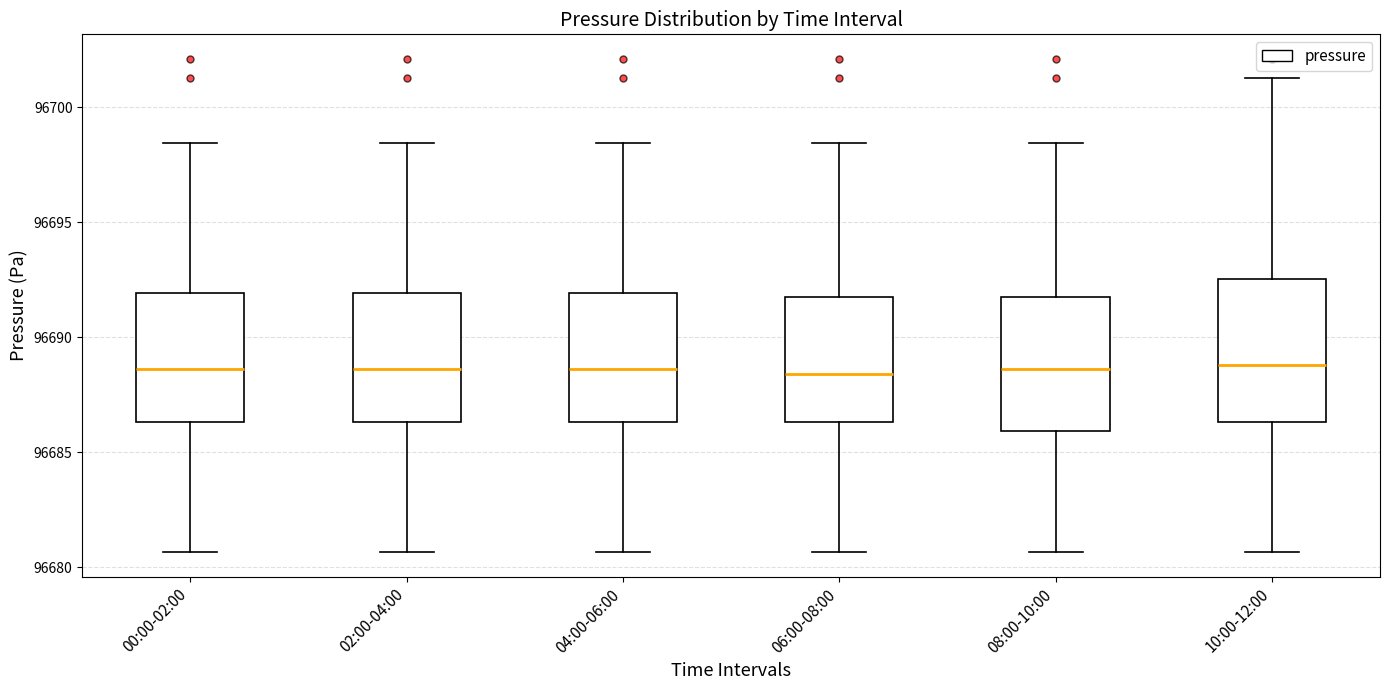

Where does the median line of the box for 00:00-02:00 sit on the y-axis? The values are not printed on the chart, so give them approximately, as read against the axis.

96688.5